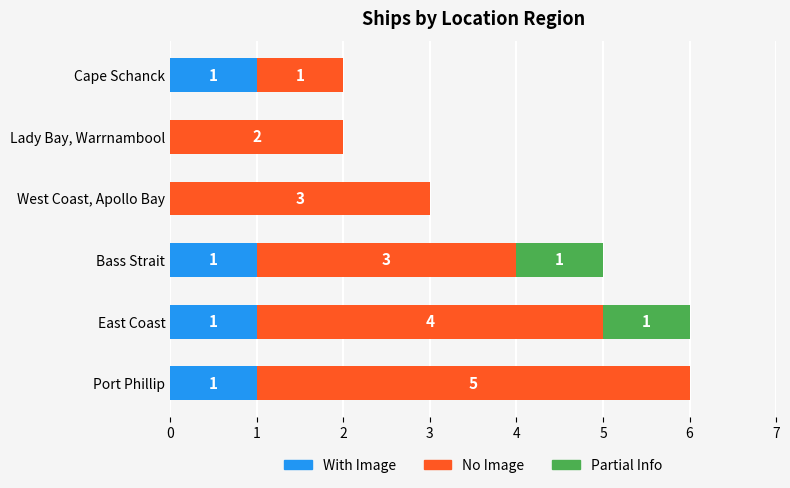

What is the total value across all series at East Coast?

6